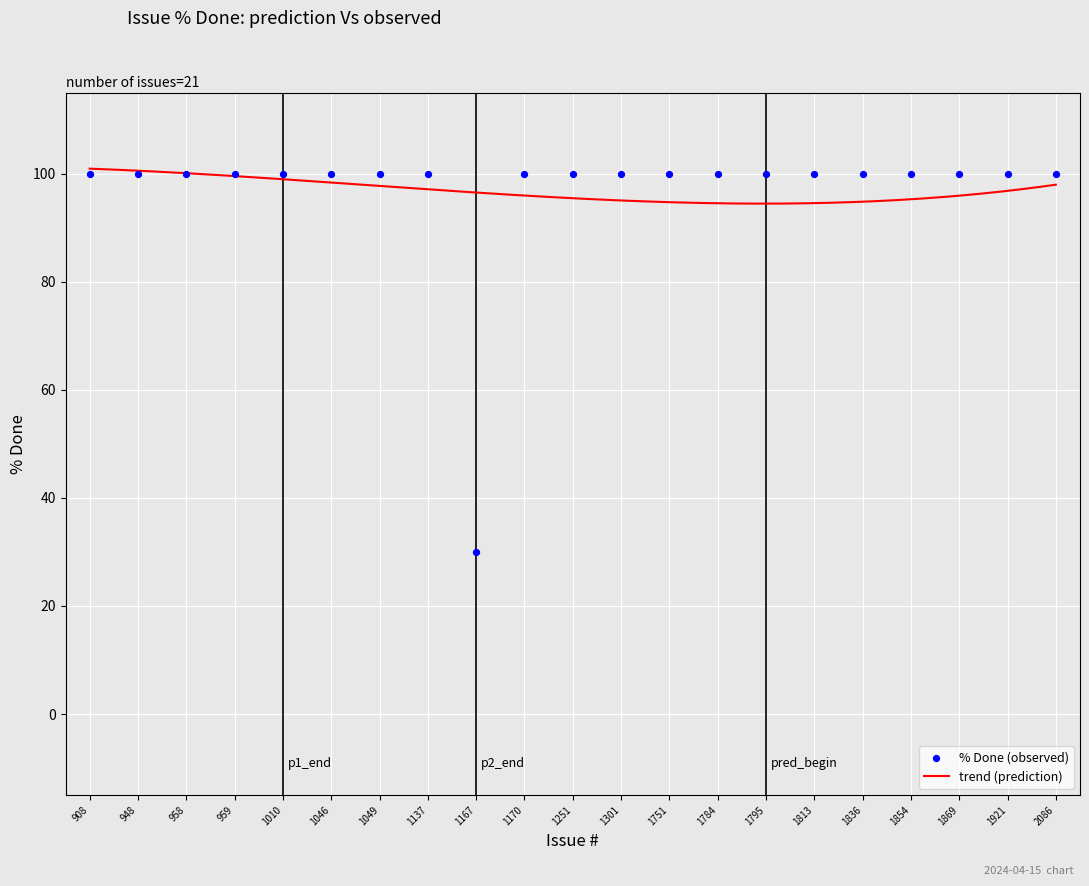

Between 1301 and 908, which is larger?

1301